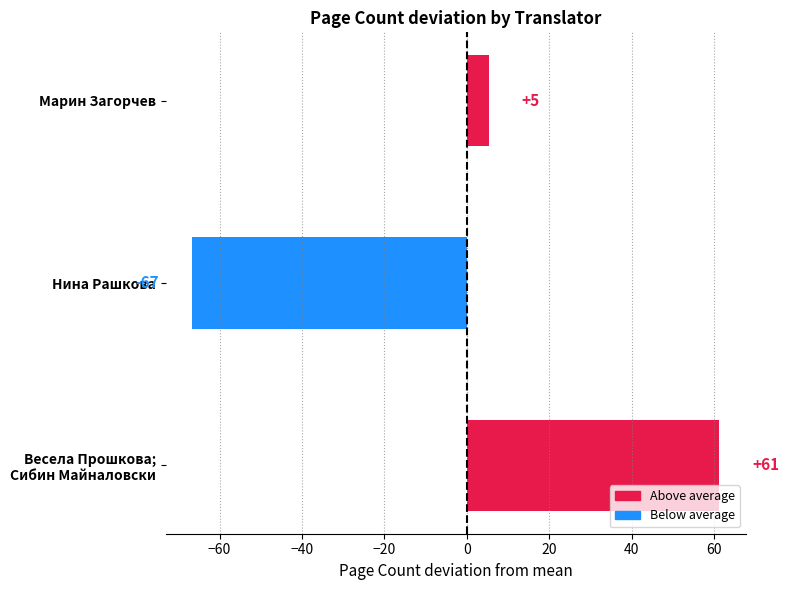

How many bars are there in total?

3